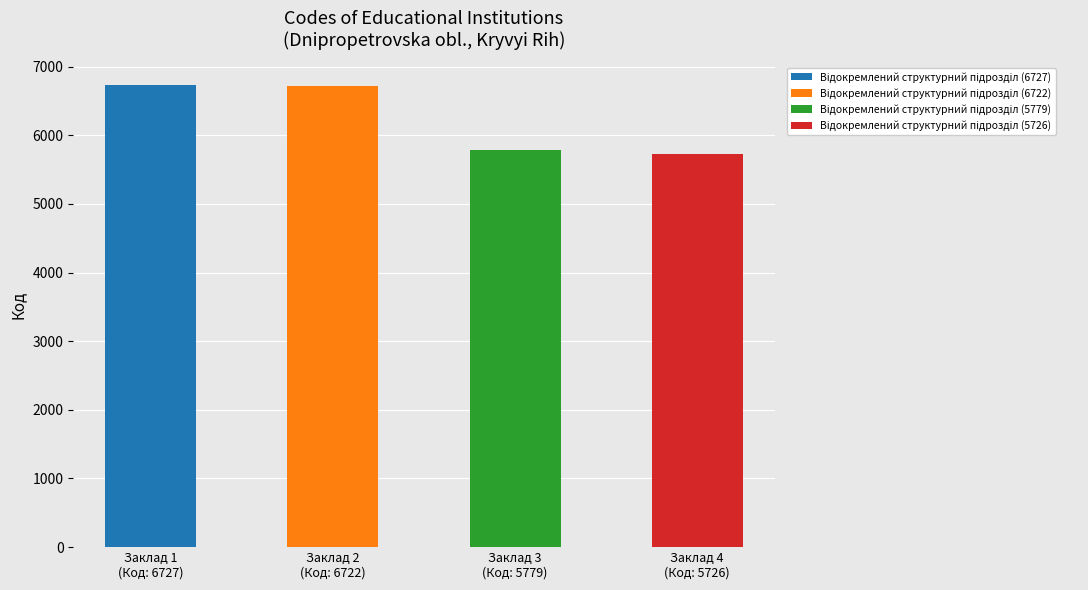

Is it true that the value at Заклад 3
(Код: 5779) is 9427?

False